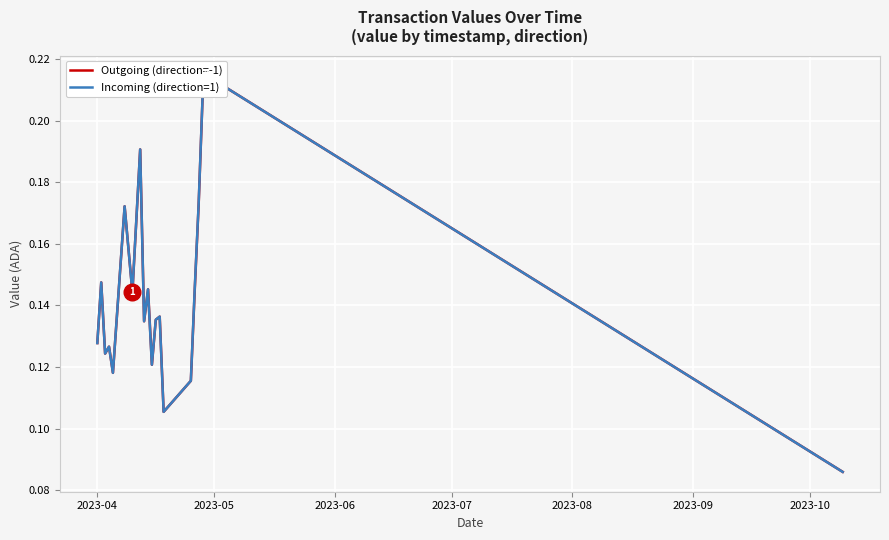

List the series in order of their peak value, highest first.

Outgoing (direction=-1), Incoming (direction=1)